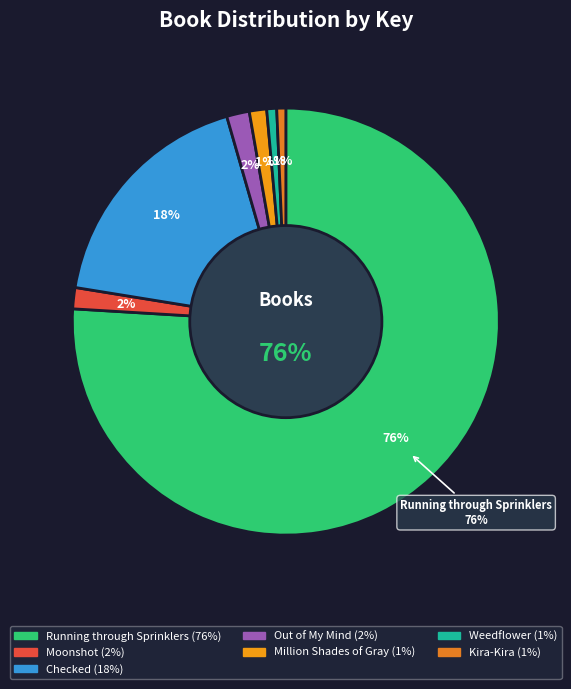

Which has a higher value, Checked or Million Shades of Gray?

Checked